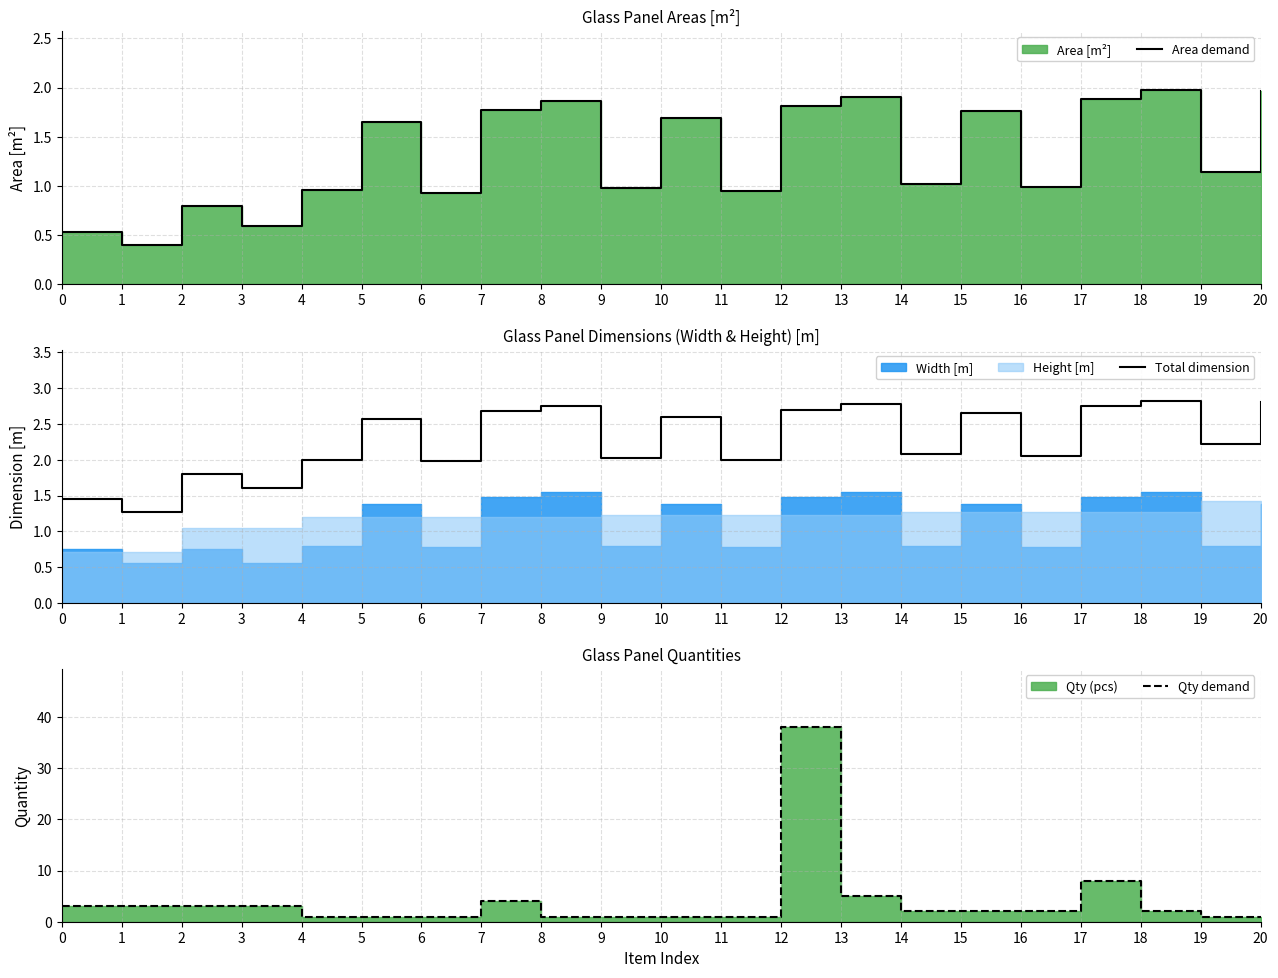

Is it true that Total dimension equals 2.1 at 14?

True